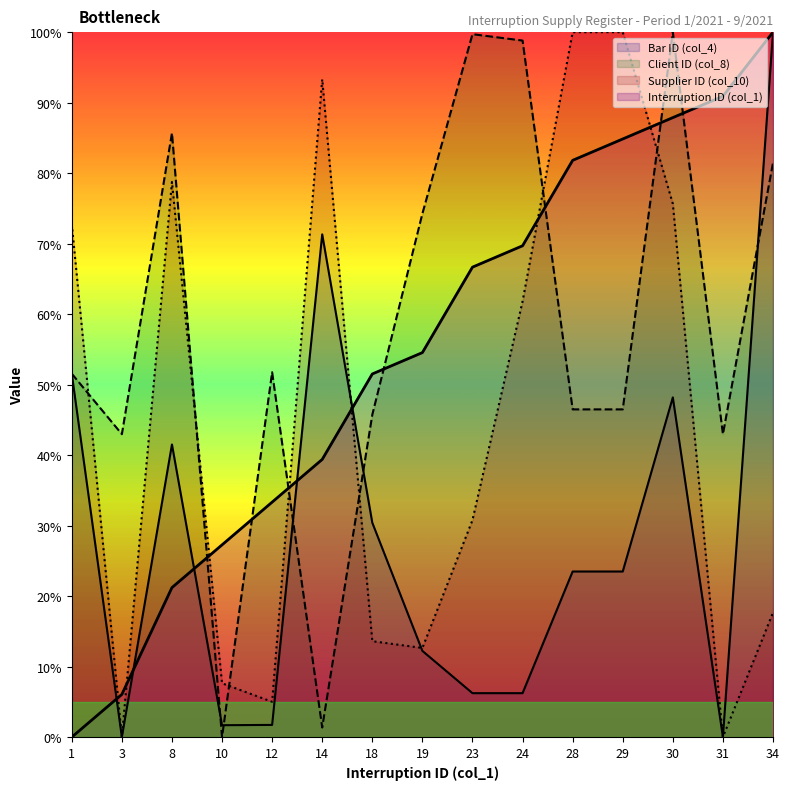

How many data points in Interruption Count are above 54?

8